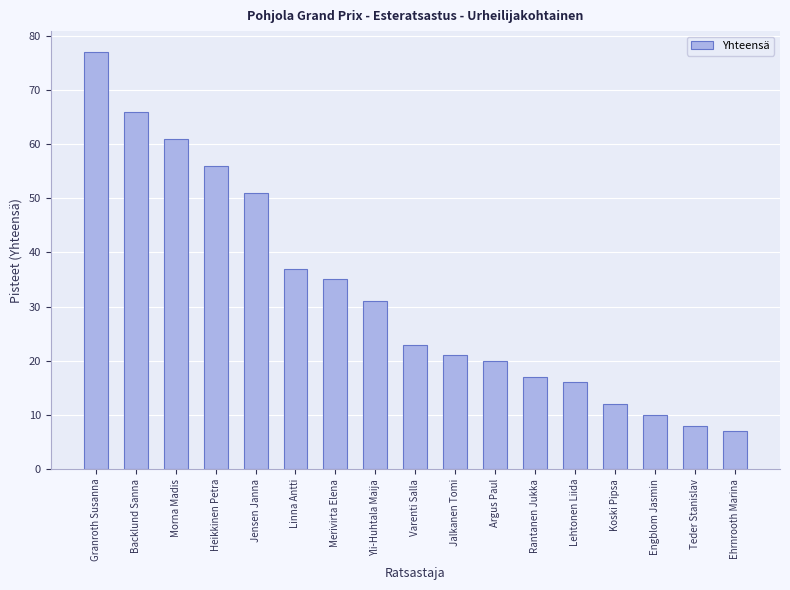

At which category does the chart reach its minimum across all series?

Ehrnrooth Marina